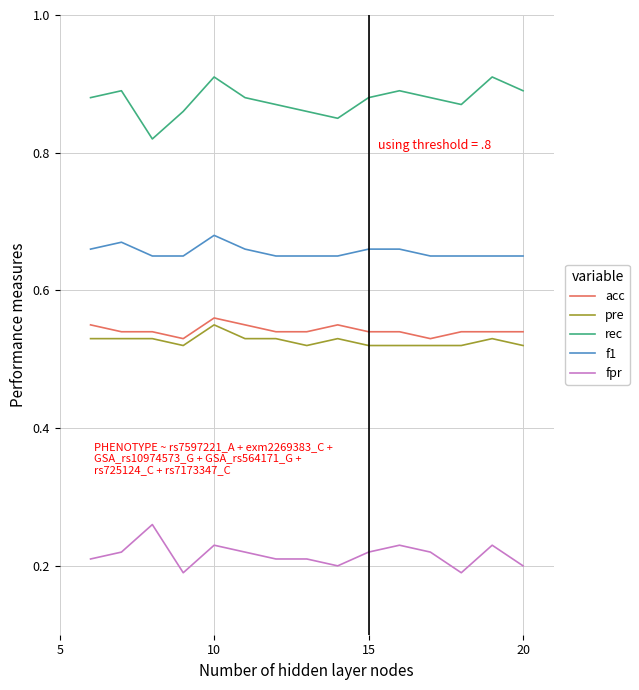

True or false: rec and acc intersect in this chart.

False